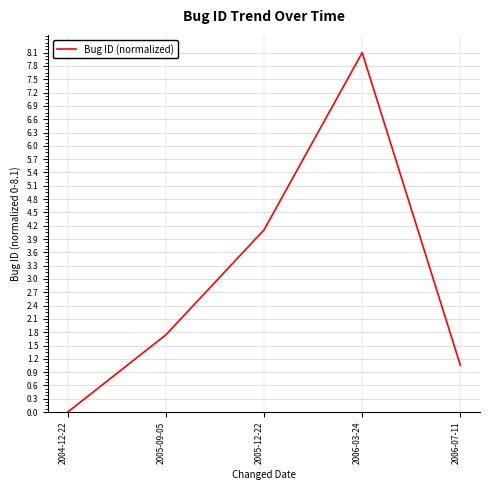

The value at 2006-03-24 is 5.2. True or false?

False